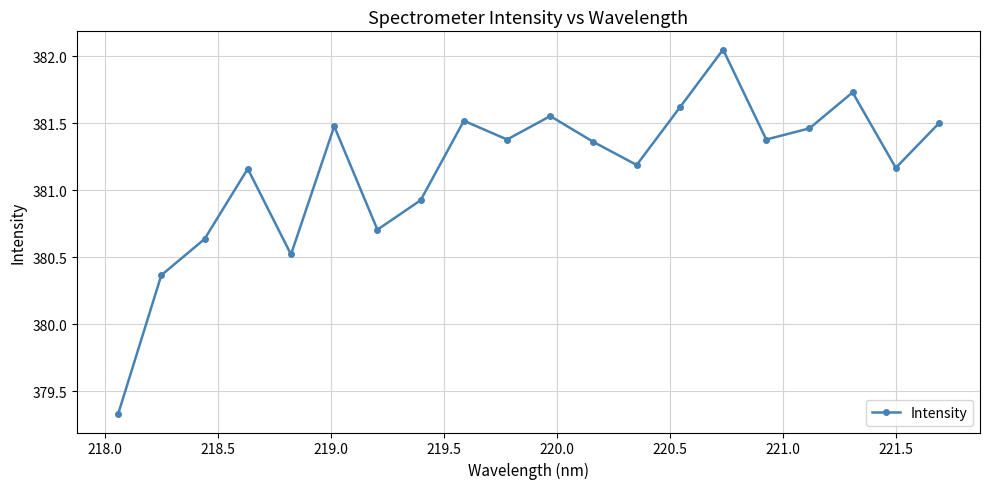

What is the sum of all values?

7623.0